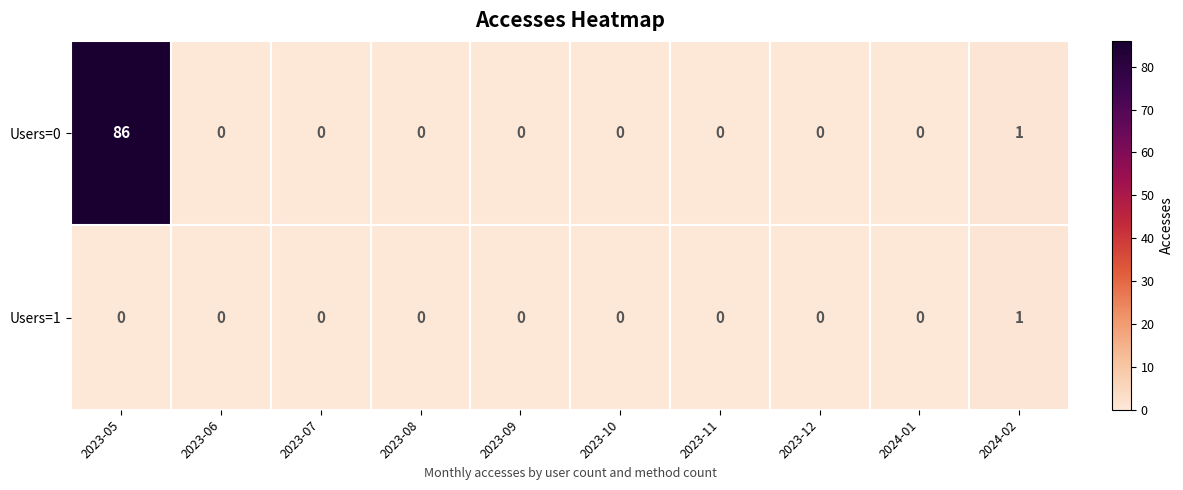

At which label is Users=0 closest to 43?

2024-02